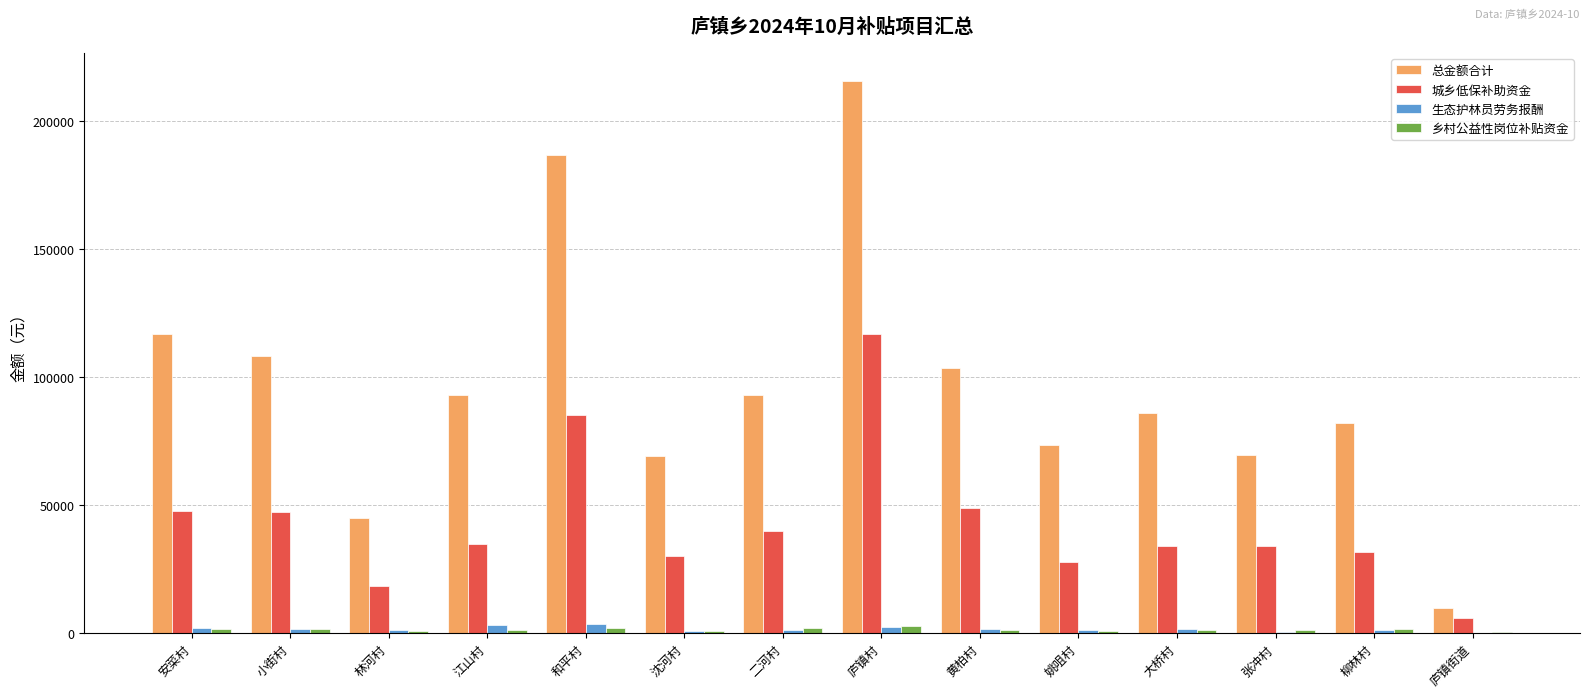

Are the bars grouped side by side (vs. stacked)?

Yes